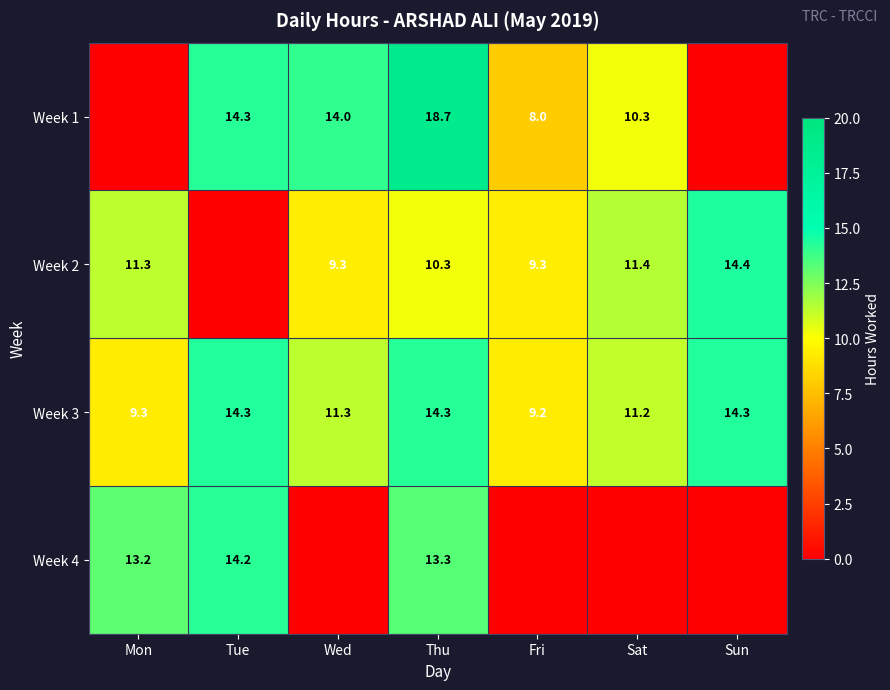

What is the sum of the Week 1 values at Wed and Thu?

32.7